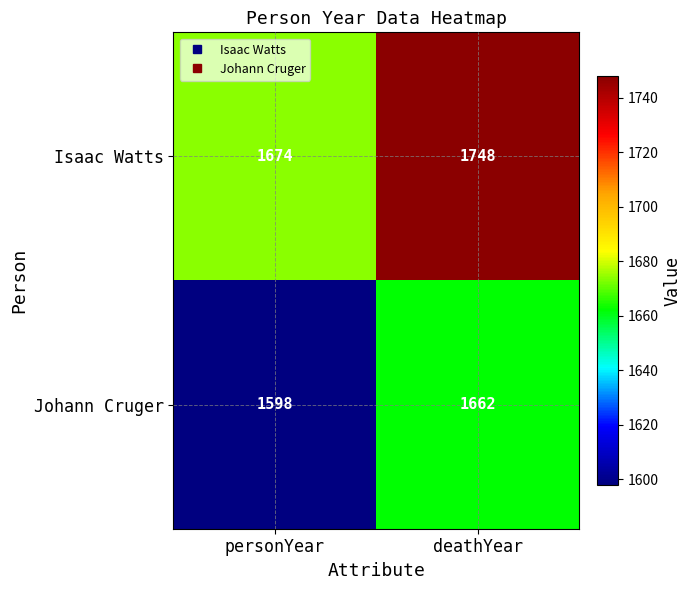

Which label corresponds to the smallest value in the chart?

personYear